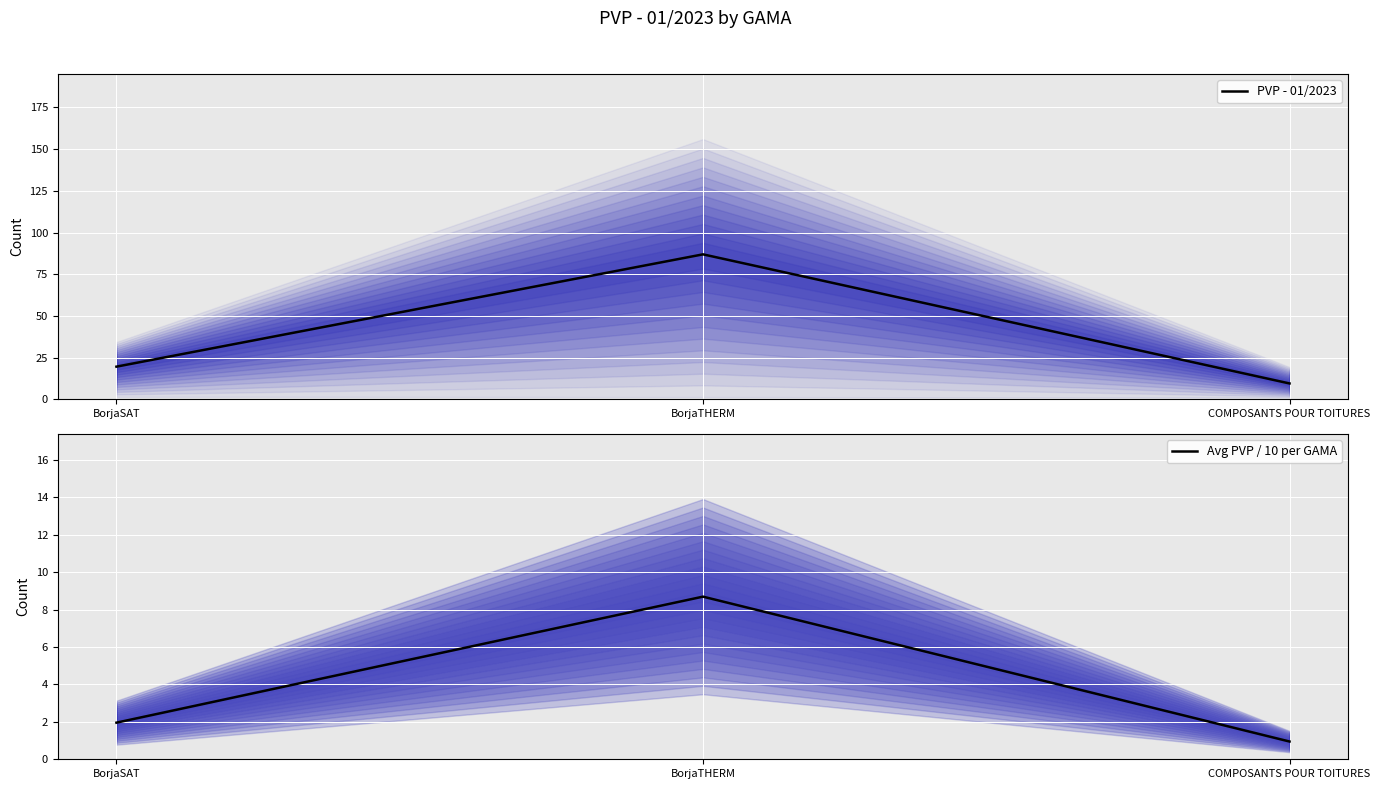

What are all the series names shown in the legend?

PVP - 01/2023, Avg PVP / 10 per GAMA